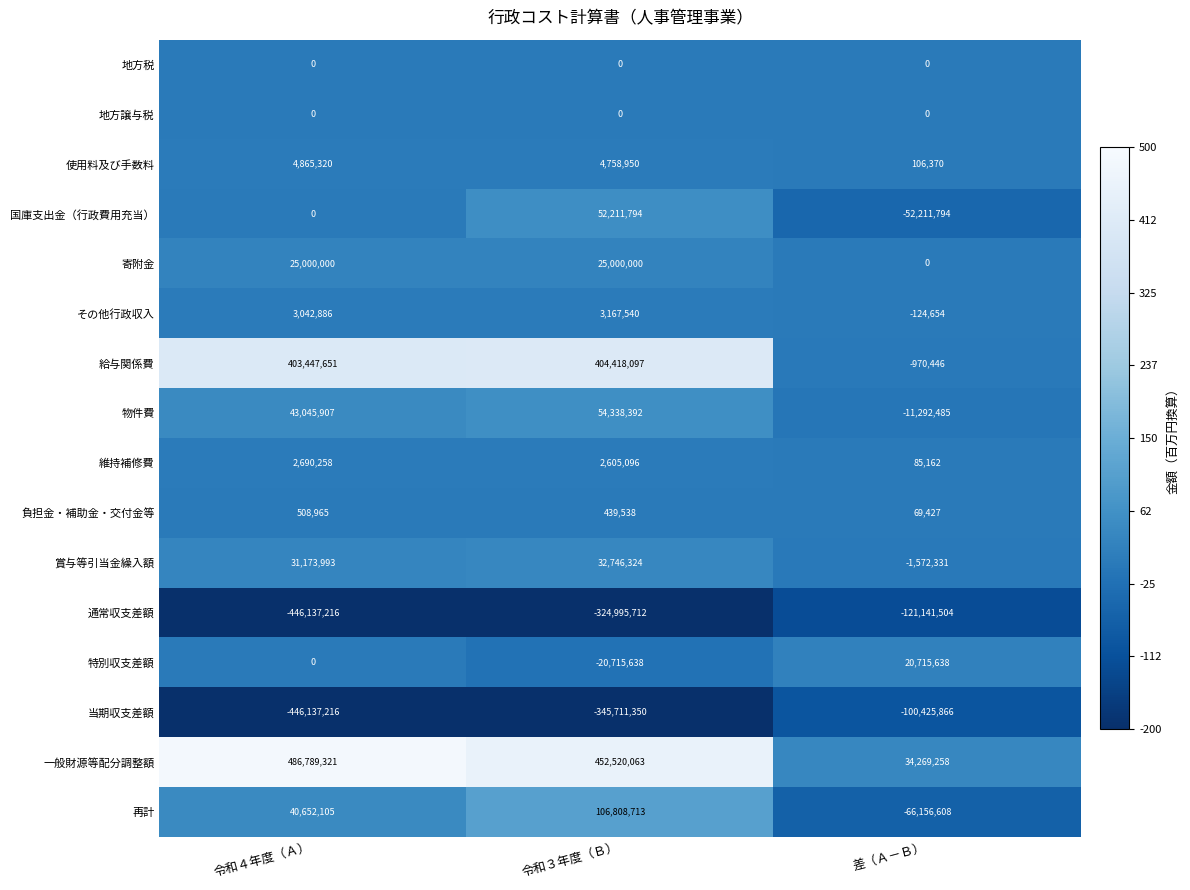

What value does the 再計 series have at 令和４年度（Ａ）?

40652105